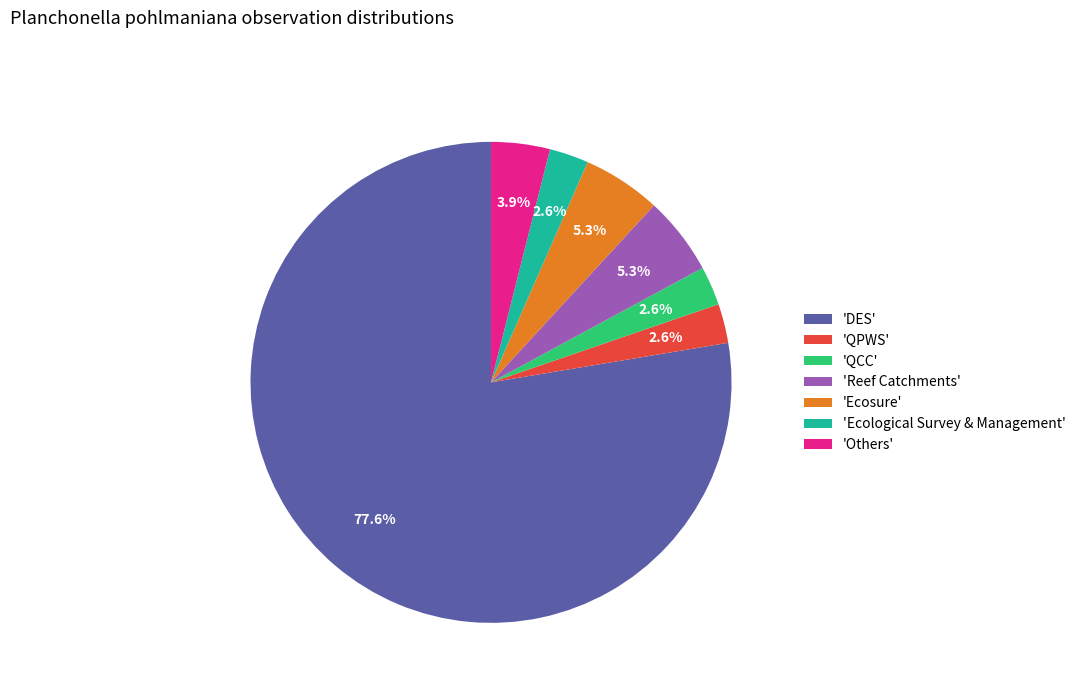

How many segments does this pie chart have?

7